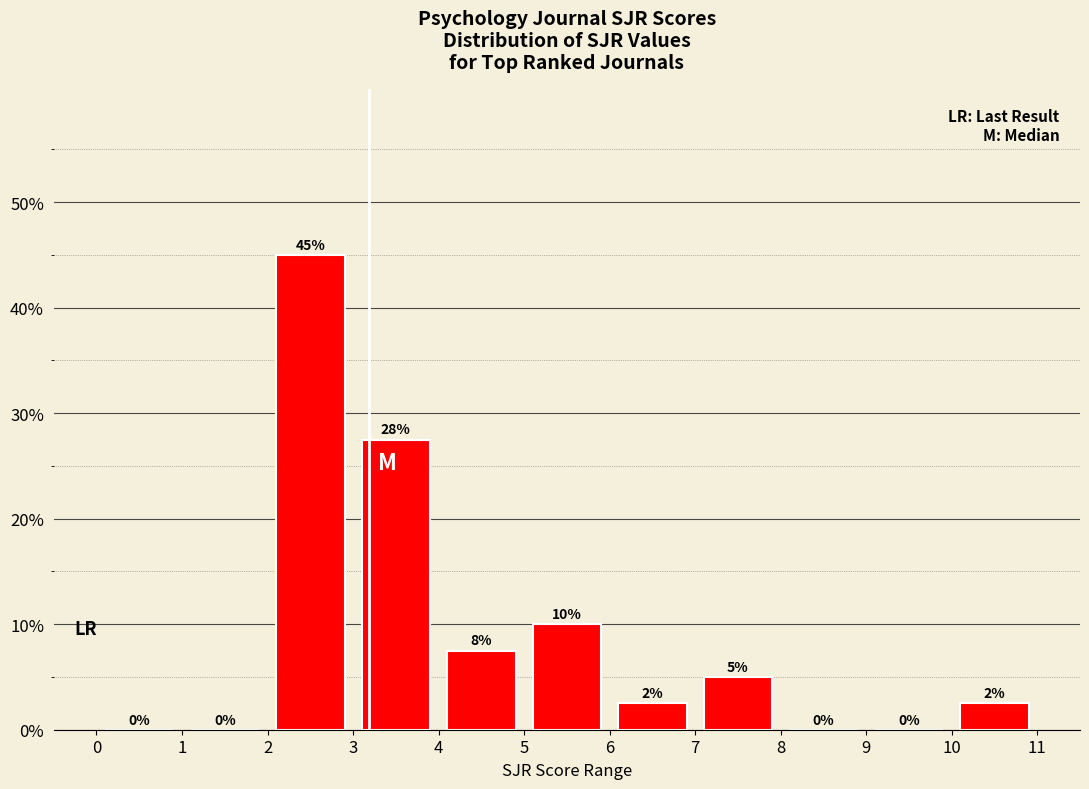

Which range on the x-axis has the tallest bar?

2 to 3